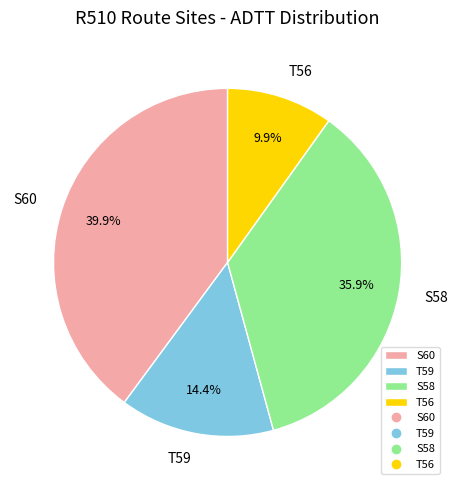

To the nearest percent, what is the combined percentage of T59 and S60?

54%